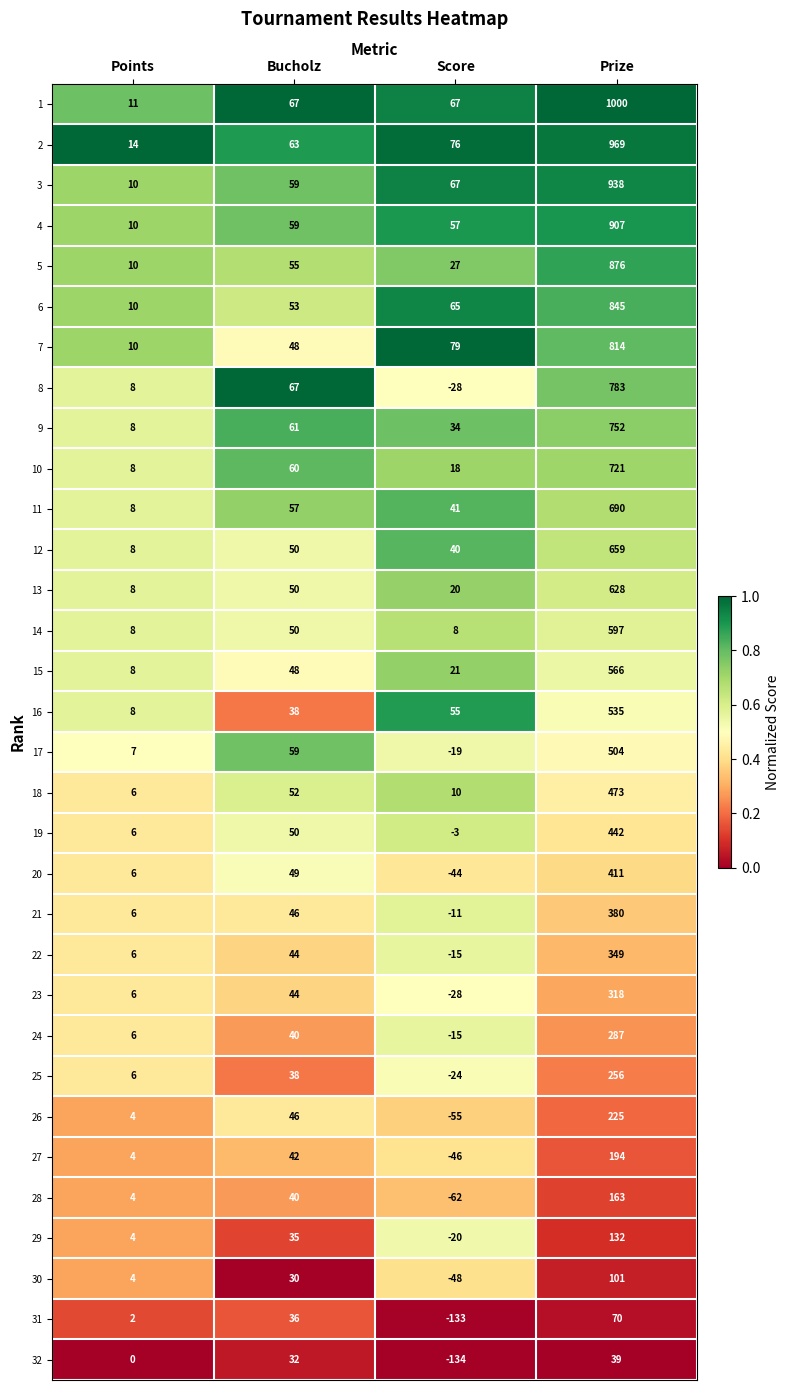

The value of 12 at Score is 64. True or false?

False